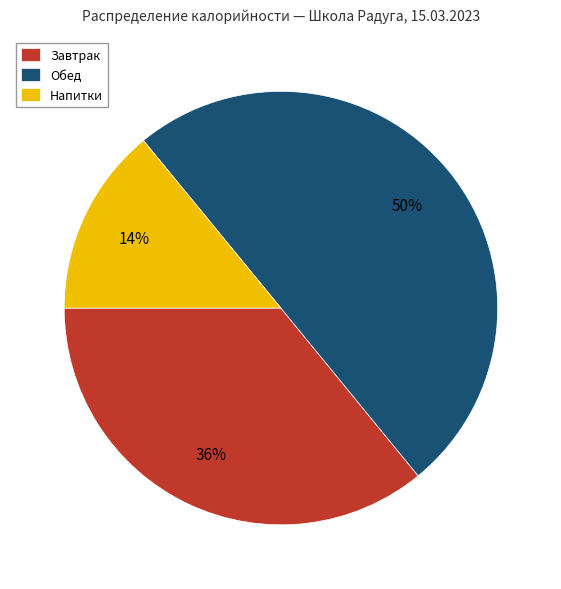

To the nearest percent, what is the average slice percentage?

33%